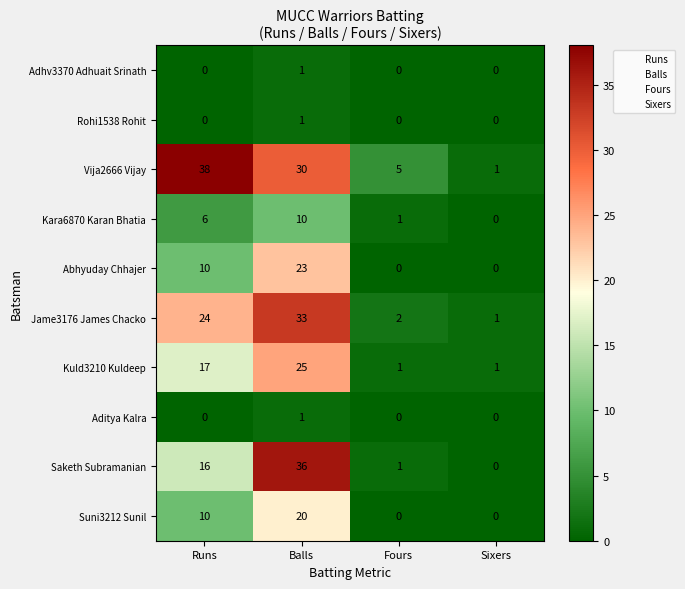

Between Balls and Sixers, which series saw the biggest shift?

Saketh Subramanian